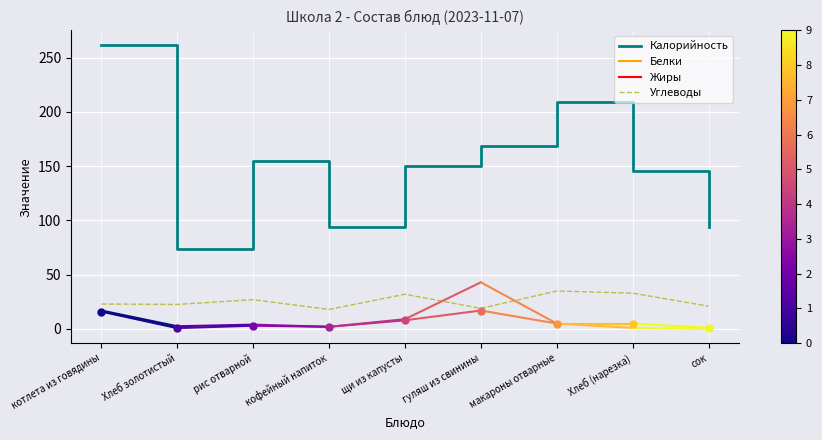

Is the value of Углеводы at котлета из говядины greater than the value of Калорийность at Хлеб (нарезка)?

No